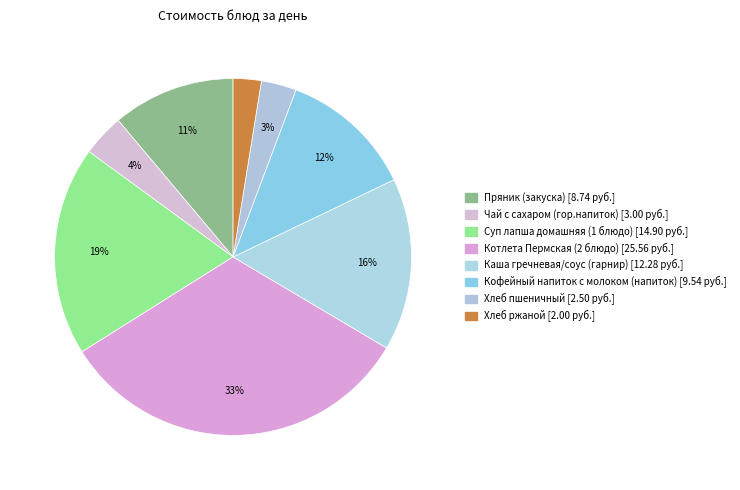

Count the number of slices in the pie.

8